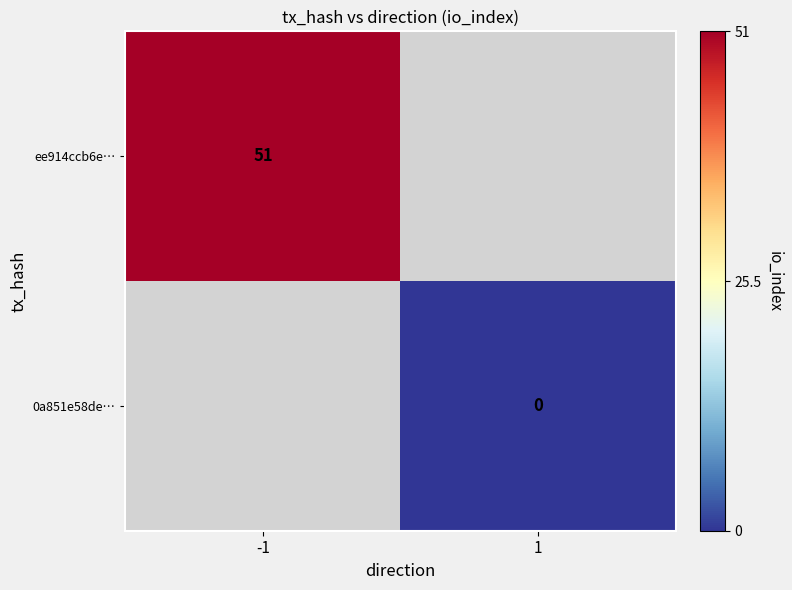

True or false: ee914ccb6e… has a value of 16 at -1.

False